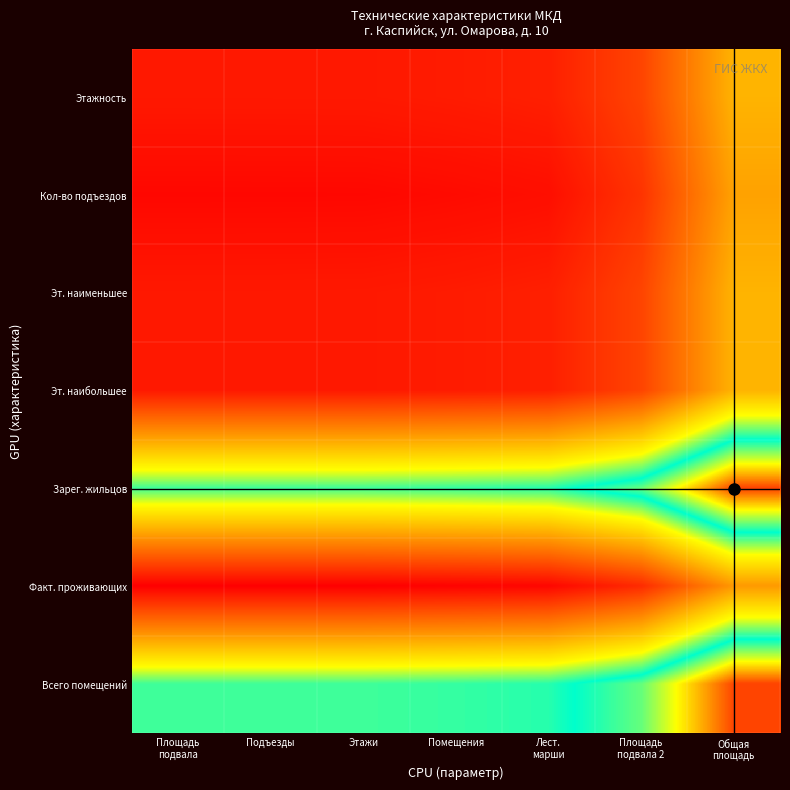

Reading left to right, what are all the values shown in this chart?

Этажность: Площадь
подвала=9.0	Подъезды=9.0	Этажи=9.1	Помещения=10.1	Лест.
марши=11.4	Площадь
подвала 2=24.7	Общая
площадь=64.0
Кол-во подъездов: Площадь
подвала=3.0	Подъезды=3.0	Этажи=3.1	Помещения=4.1	Лест.
марши=5.4	Площадь
подвала 2=18.7	Общая
площадь=58.0
Эт. наименьшее: Площадь
подвала=9.0	Подъезды=9.0	Этажи=9.1	Помещения=10.1	Лест.
марши=11.4	Площадь
подвала 2=24.7	Общая
площадь=64.0
Эт. наибольшее: Площадь
подвала=9.0	Подъезды=9.0	Этажи=9.1	Помещения=10.1	Лест.
марши=11.4	Площадь
подвала 2=24.7	Общая
площадь=64.0
Зарег. жильцов: Площадь
подвала=108.0	Подъезды=108.0	Этажи=108.1	Помещения=109.1	Лест.
марши=110.4	Площадь
подвала 2=123.7	Общая
площадь=163.0
Факт. проживающих: Площадь
подвала=0.0	Подъезды=0.0	Этажи=0.1	Помещения=1.1	Лест.
марши=2.4	Площадь
подвала 2=15.7	Общая
площадь=55.0
Всего помещений: Площадь
подвала=108.0	Подъезды=108.0	Этажи=108.1	Помещения=109.1	Лест.
марши=110.4	Площадь
подвала 2=123.7	Общая
площадь=163.0